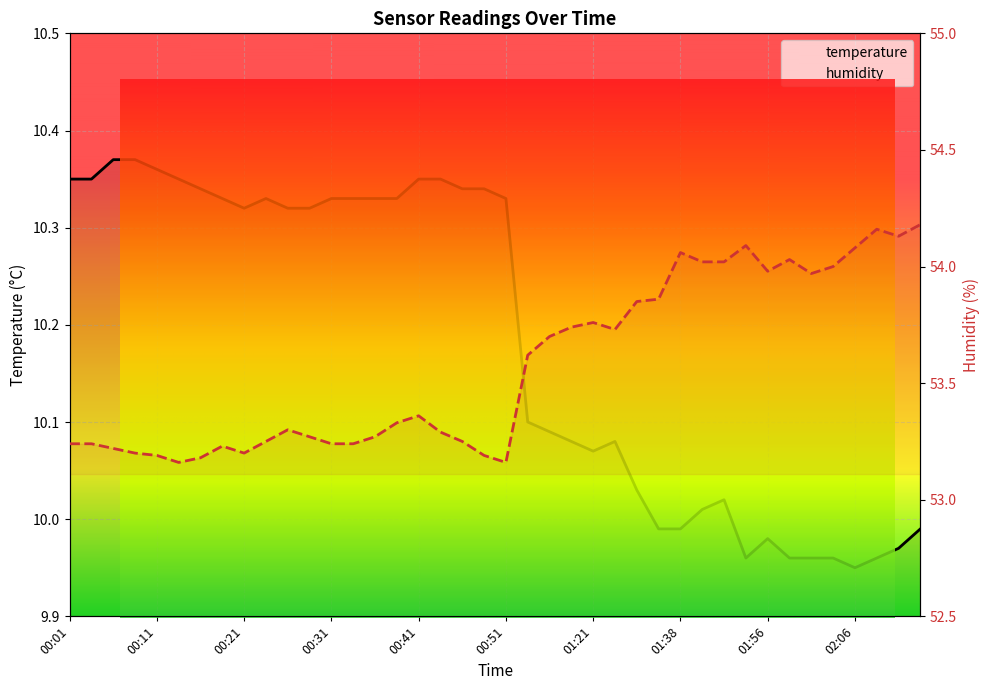

True or false: humidity and temperature cross at least once.

False